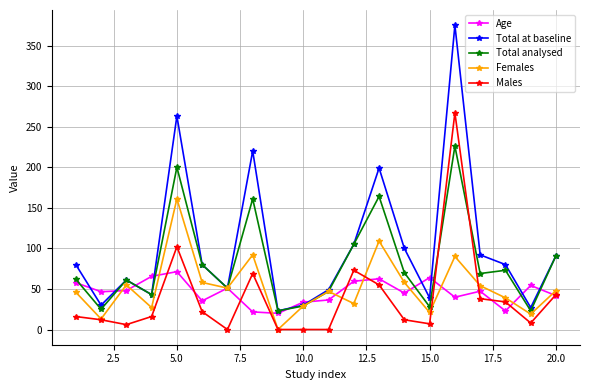

Which series has the largest total across all categories?

Total at baseline